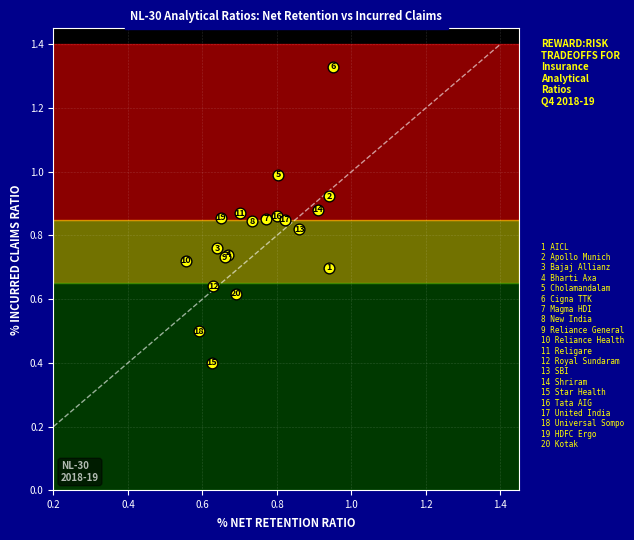

What Y value in the scatter plot is closest to 0?

0.4